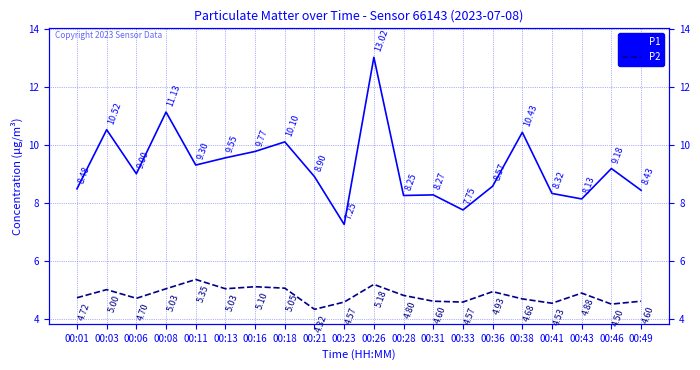

True or false: P1 and P2 intersect in this chart.

False